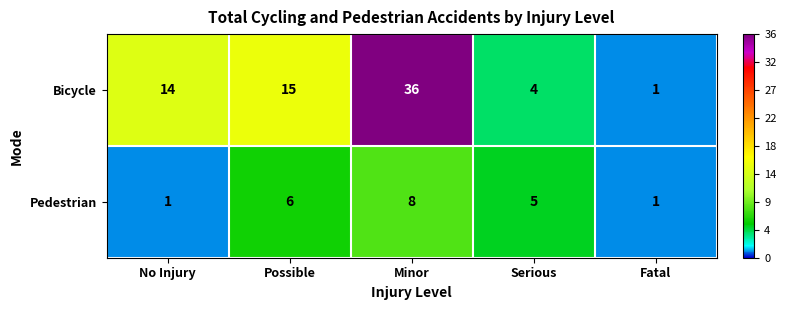

At which label does Bicycle reach its minimum?

Fatal